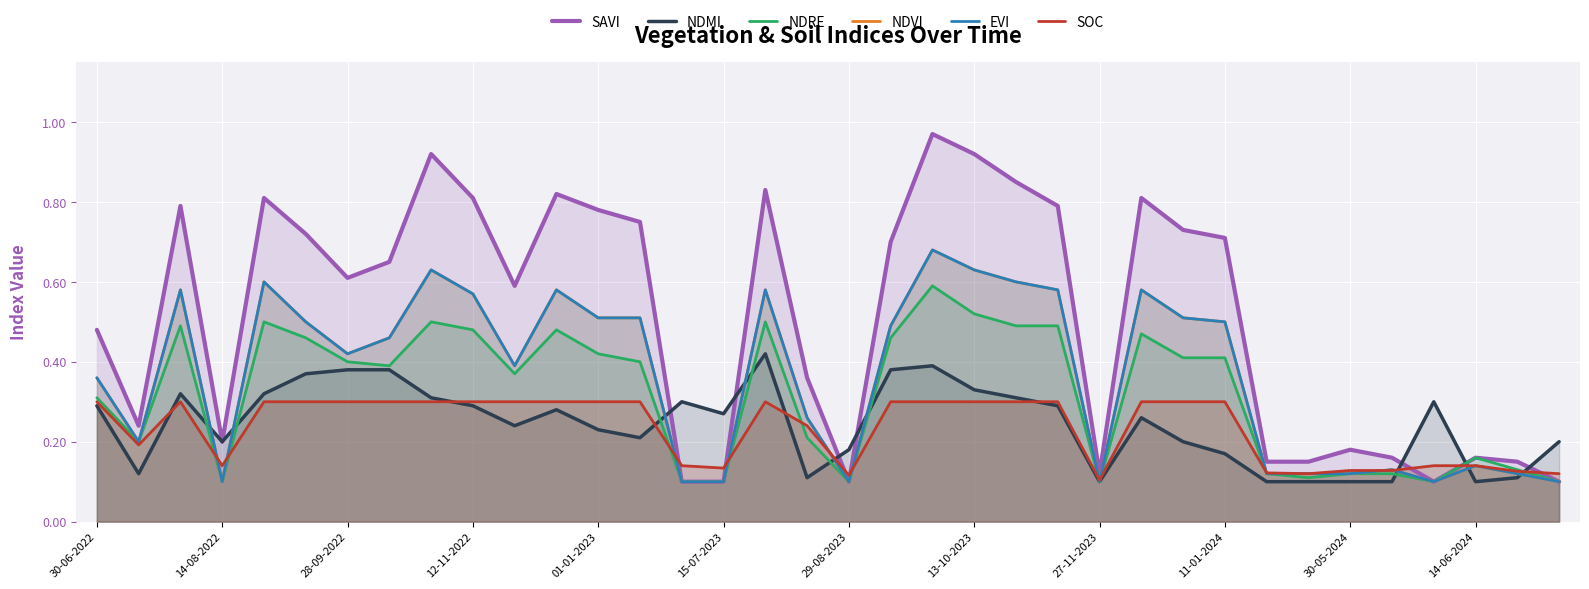

What are all the series names shown in the legend?

SAVI, NDMI, NDRE, NDVI, EVI, SOC